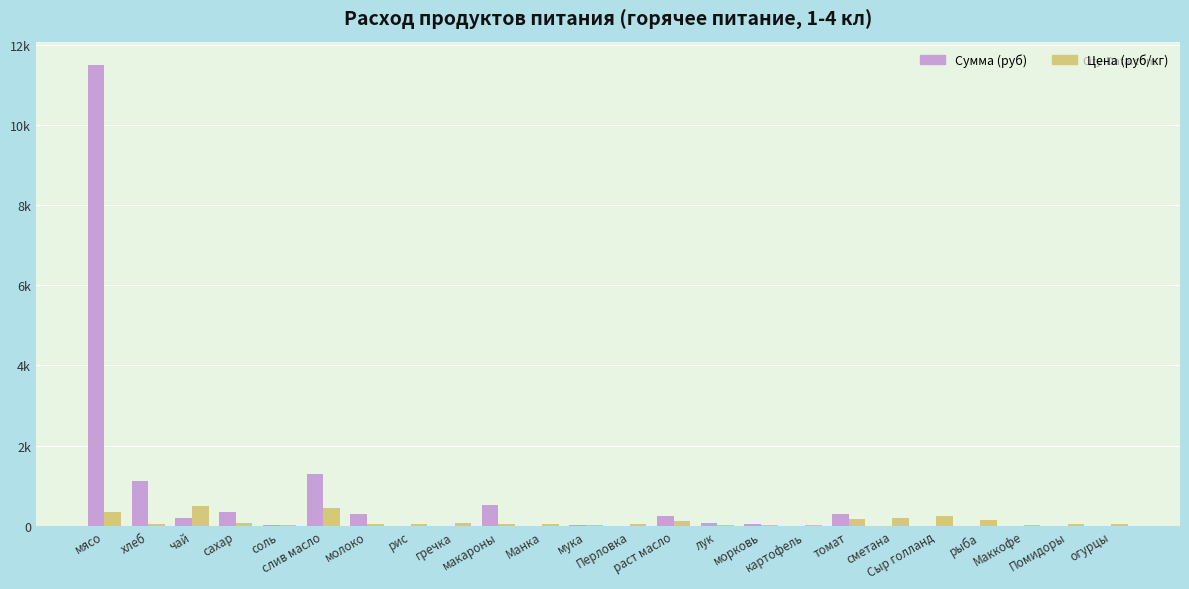

What is the average value of the Сумма (руб) series?

663.1